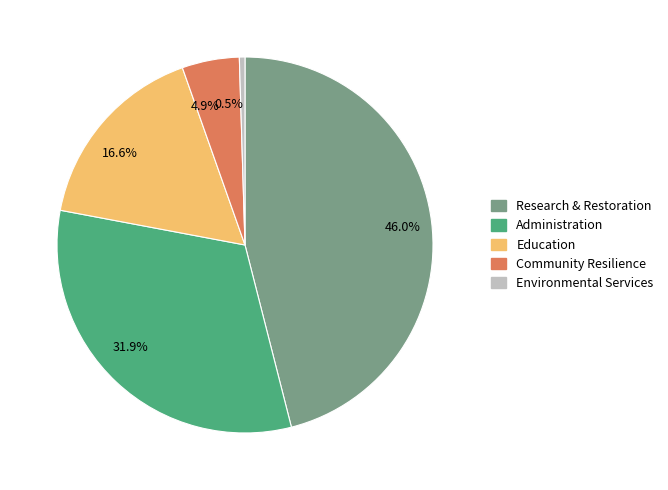

To the nearest percent, what is the average slice percentage?

20%